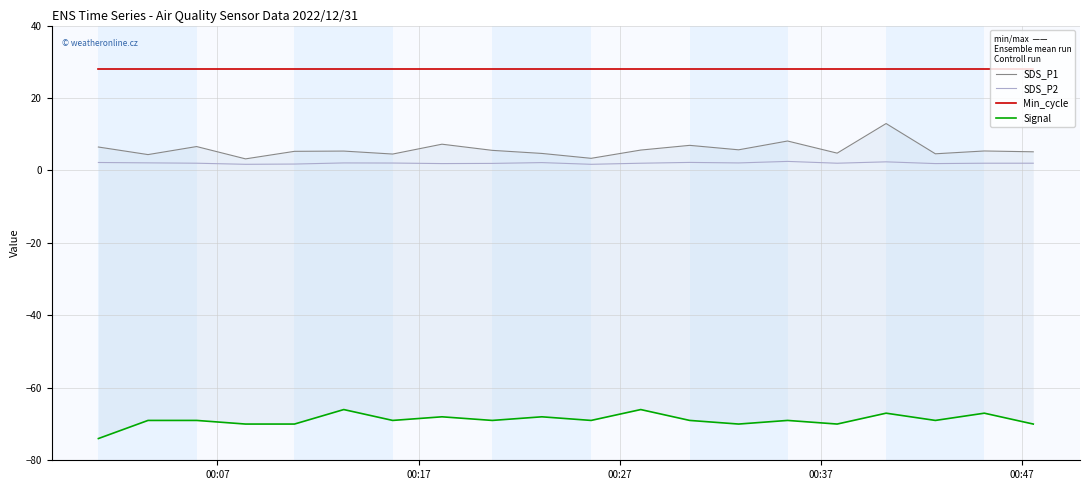

What is the maximum value for SDS_P2?

2.5